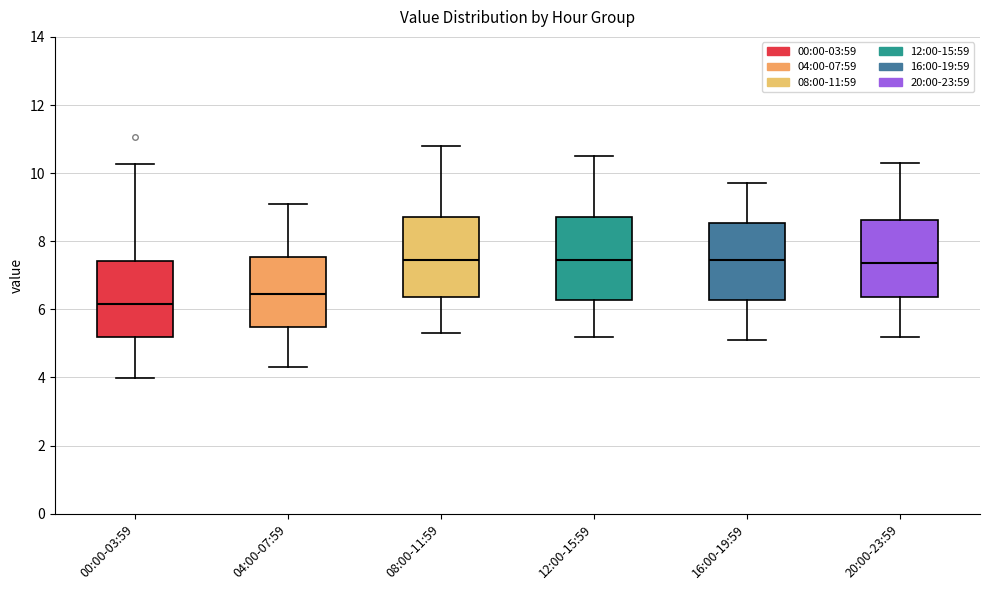

Reading left to right, read every box against the y-axis: the position of its median line, the range the box covers, and the ends of its whiskers. The values are not printed on the chart, so give them approximately, as read against the axis.

00:00-03:59: median 6.2, box 5.2 to 7.4, whiskers 4.0 to 10.2
04:00-07:59: median 6.4, box 5.4 to 7.6, whiskers 4.4 to 9.2
08:00-11:59: median 7.4, box 6.4 to 8.8, whiskers 5.4 to 10.8
12:00-15:59: median 7.4, box 6.2 to 8.8, whiskers 5.2 to 10.6
16:00-19:59: median 7.4, box 6.2 to 8.6, whiskers 5.2 to 9.8
20:00-23:59: median 7.4, box 6.4 to 8.6, whiskers 5.2 to 10.4